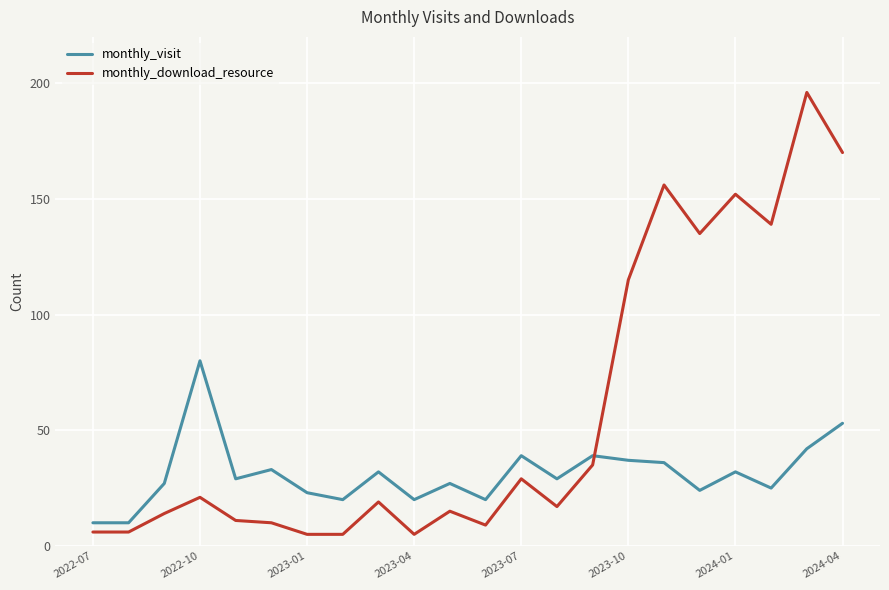

Which series has the largest total across all categories?

monthly_download_resource